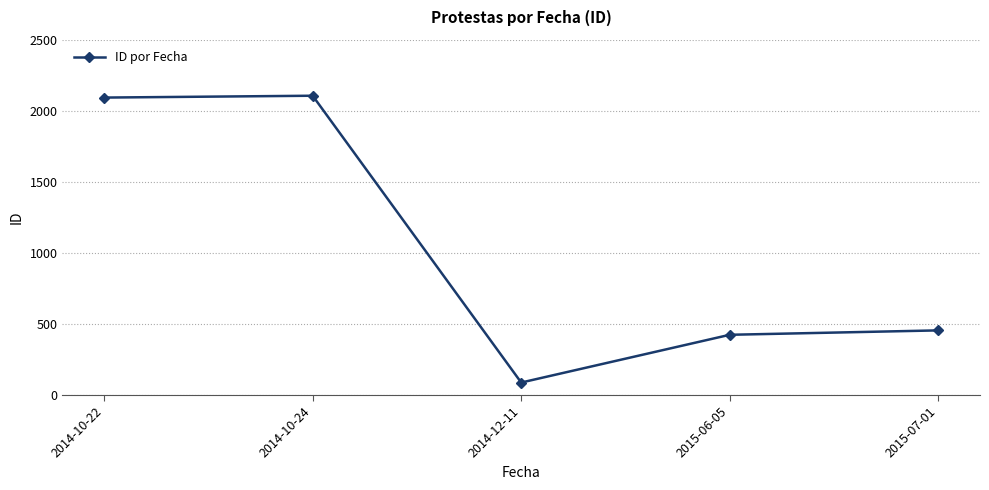

At which category does the chart reach its minimum across all series?

2014-12-11